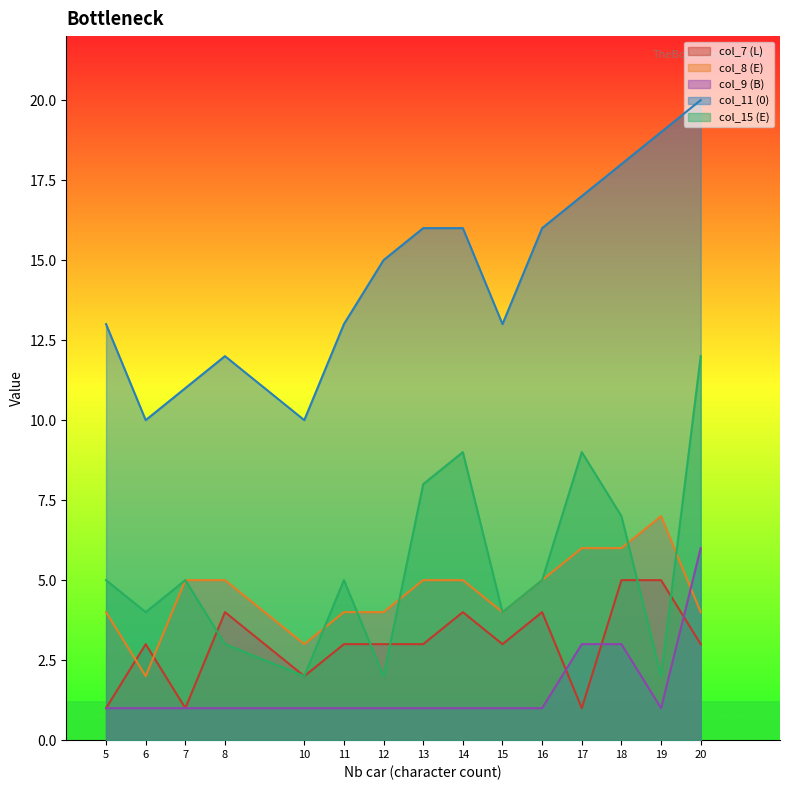

What is the difference between the col_8 (E) values at 19 and 14?

2